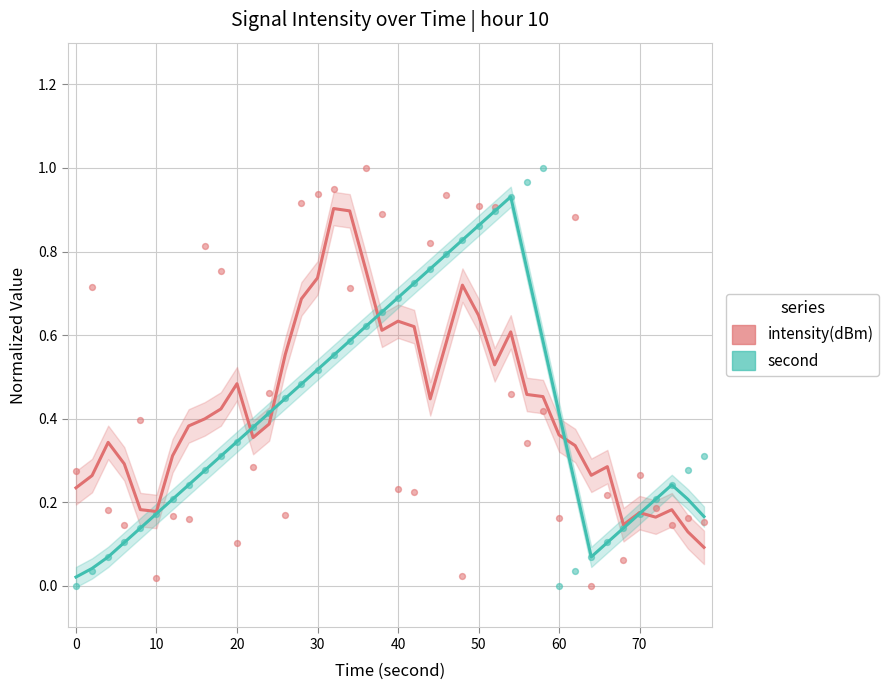

Which series reaches the maximum Y coordinate?

intensity(dBm)